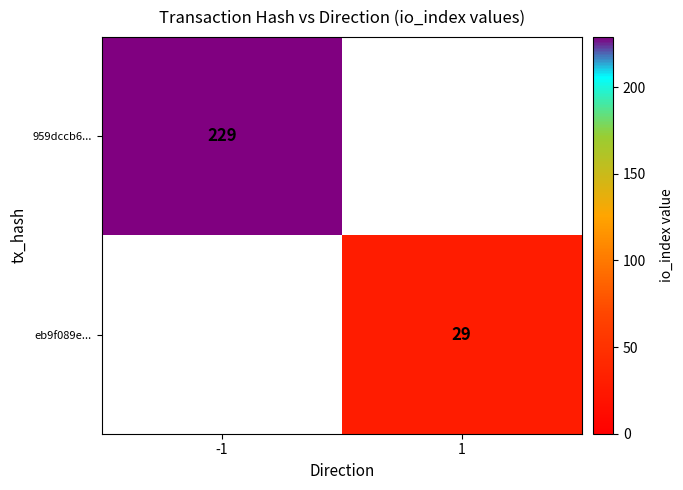

Is it true that eb9f089e... equals 29 at 1?

True